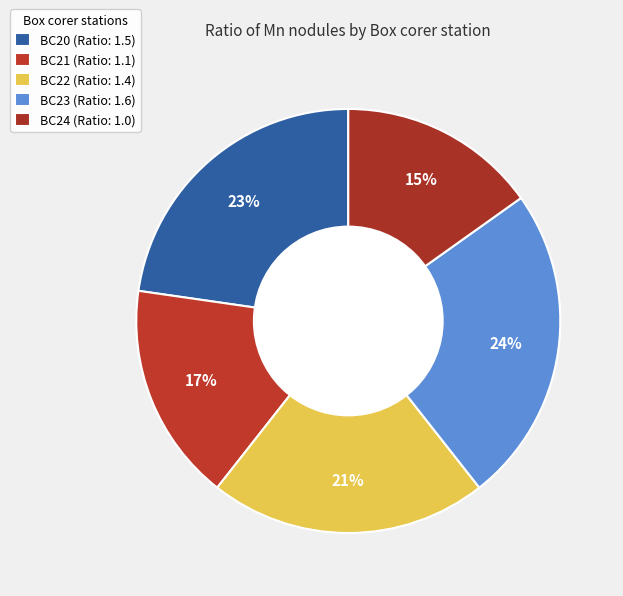

Count the number of slices in the pie.

5